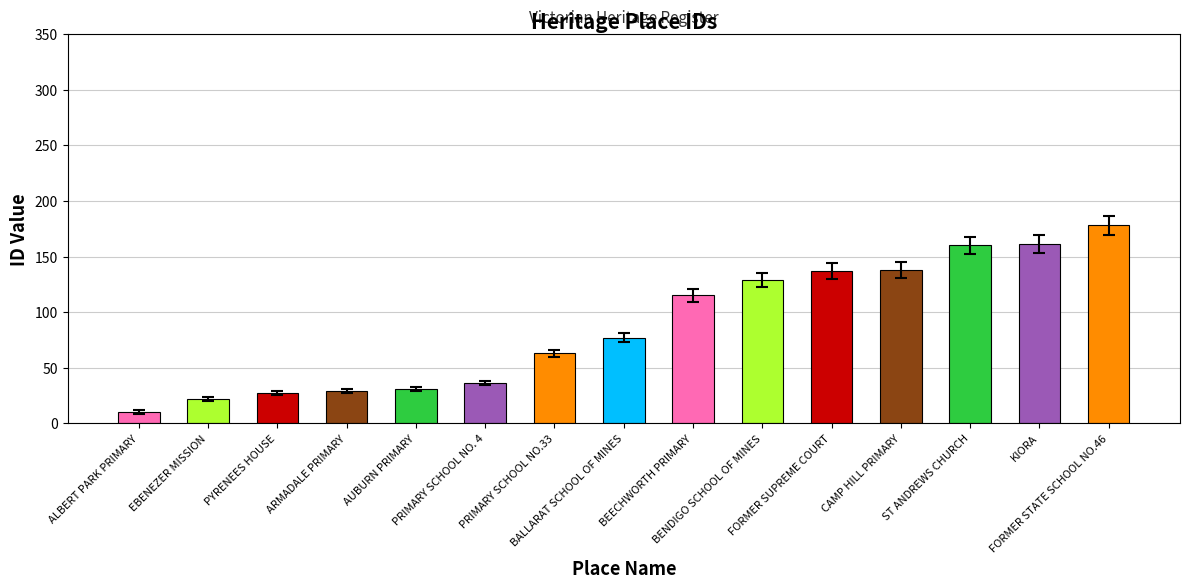

What is the greatest value displayed?

178